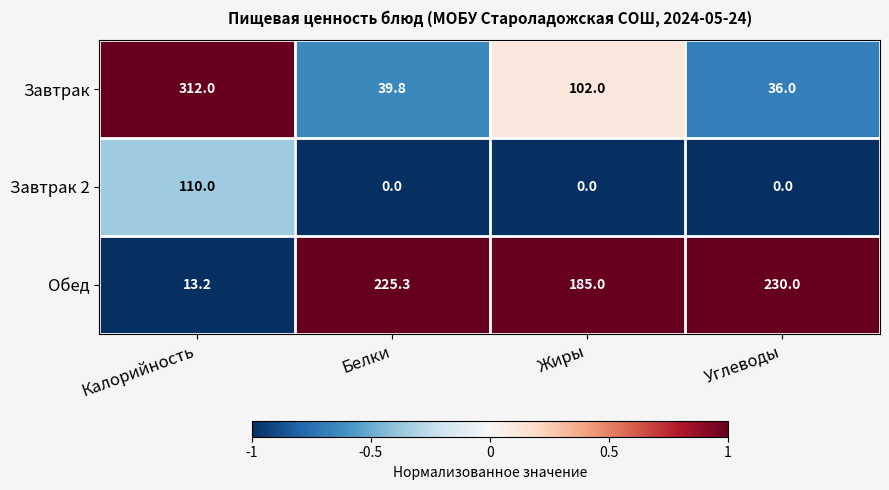

What is the approximate value of Завтрак 2 at Калорийность?

110.0